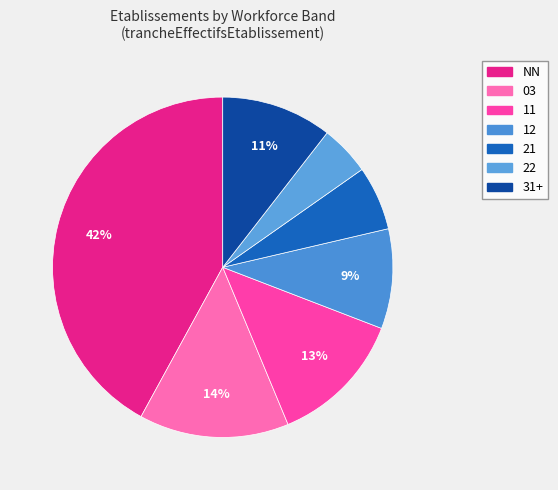

Is there a majority slice in this chart?

No